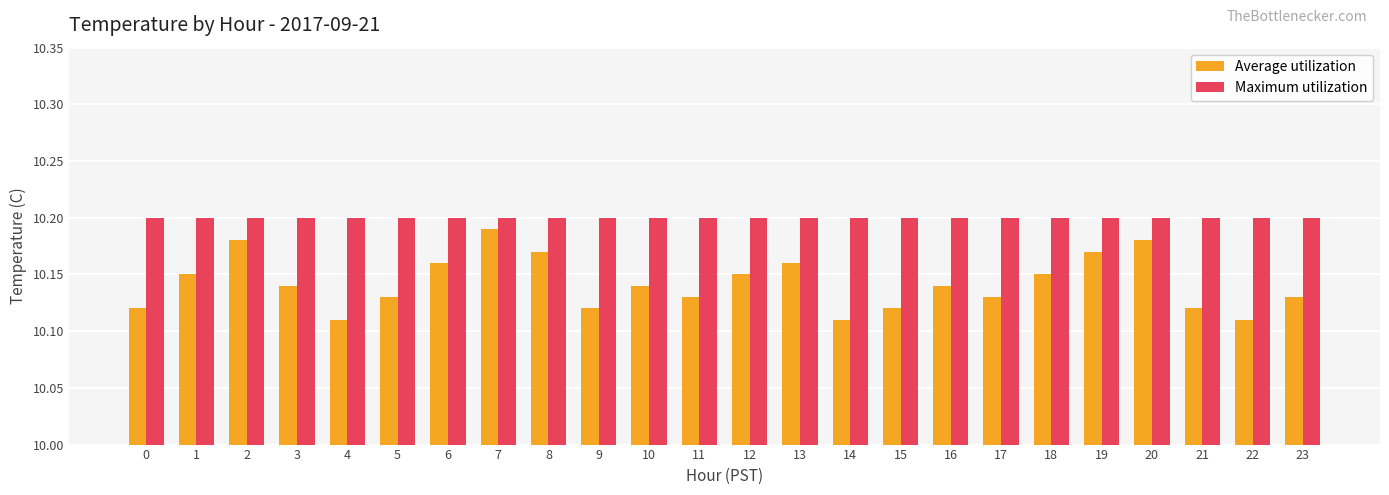

Which series has the largest total across all categories?

Maximum utilization